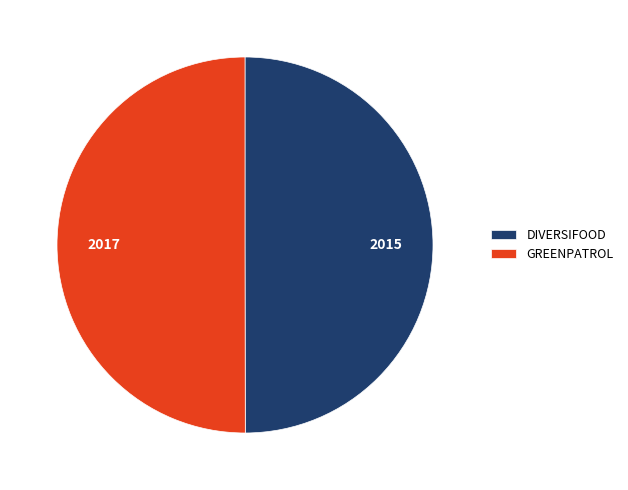

Approximately how many times larger is the value at GREENPATROL compared to DIVERSIFOOD?

1.0